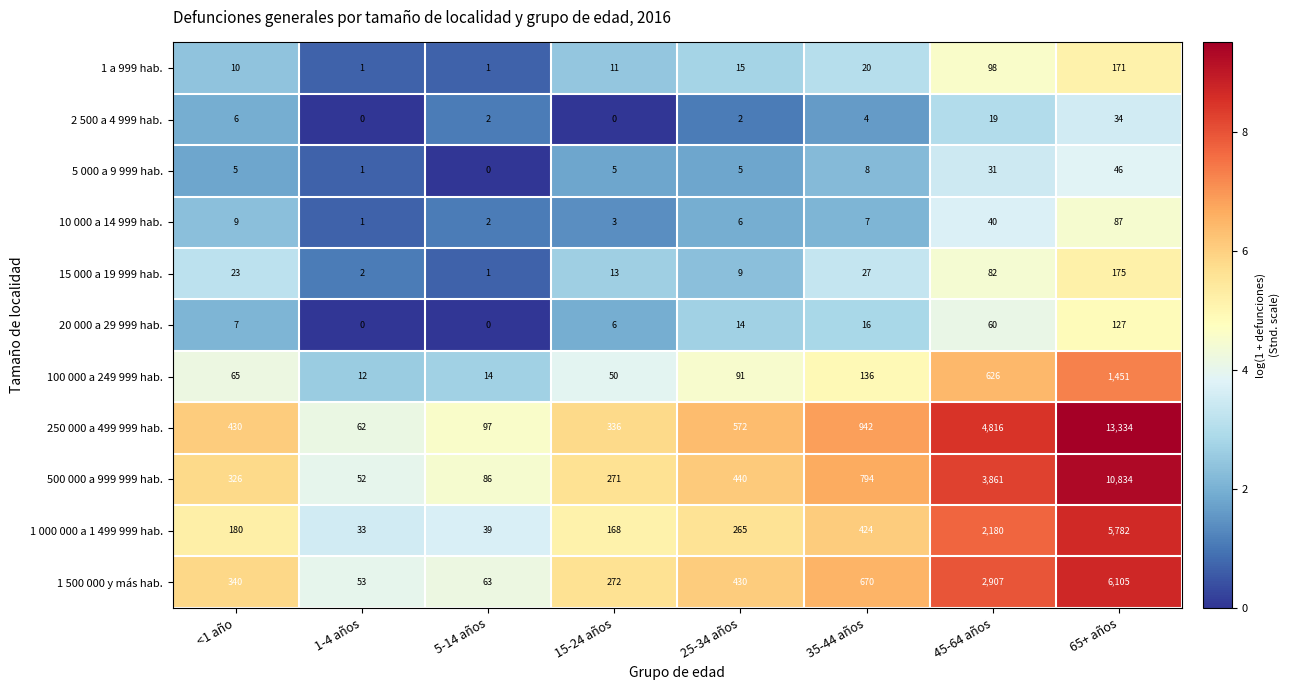

Rank the series at 45-64 años from highest to lowest value.

250 000 a 499 999 hab., 500 000 a 999 999 hab., 1 500 000 y más hab., 1 000 000 a 1 499 999 hab., 100 000 a 249 999 hab., 1 a 999 hab., 15 000 a 19 999 hab., 20 000 a 29 999 hab., 10 000 a 14 999 hab., 5 000 a 9 999 hab., 2 500 a 4 999 hab.